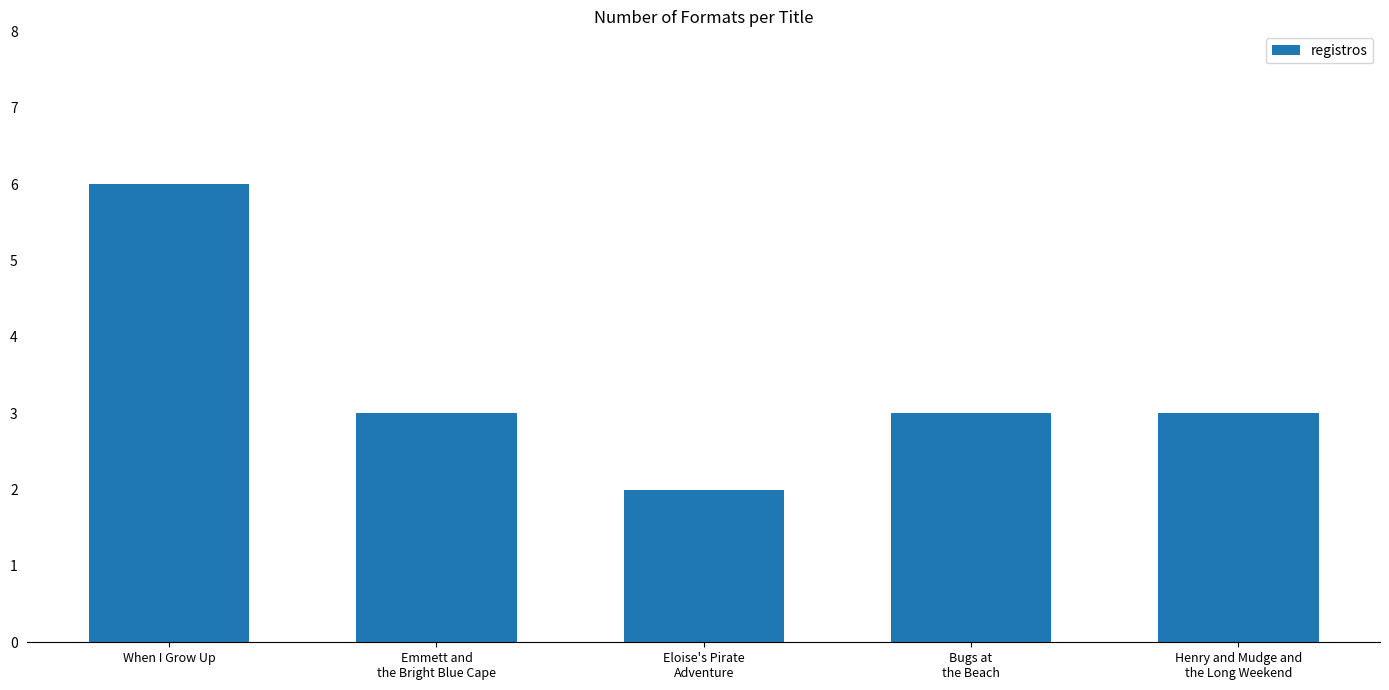

Does the chart contain any negative values?

No